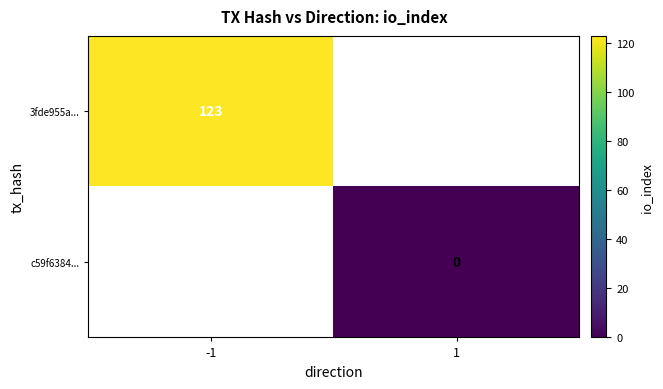

Which category has the highest value across all series?

-1